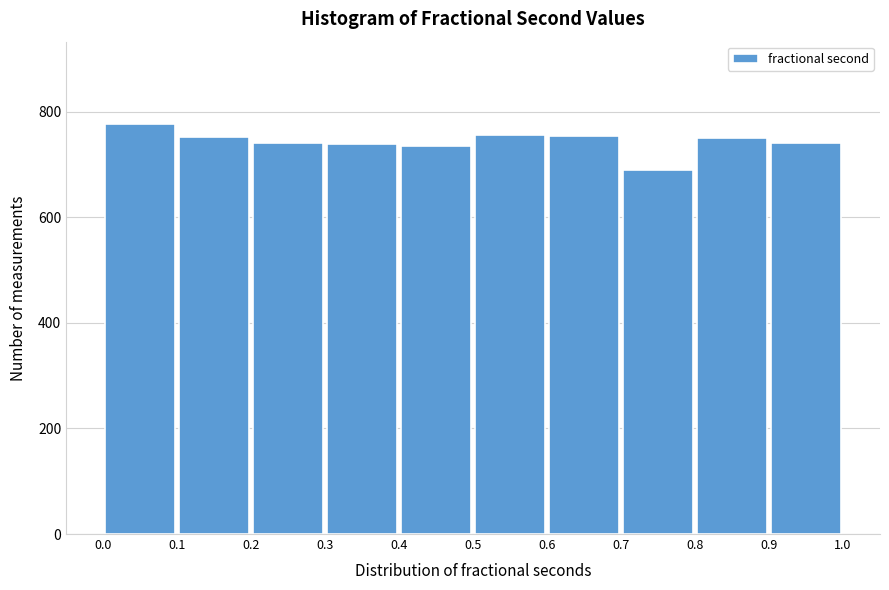

Which range on the x-axis has the tallest bar?

0.0 to 0.1